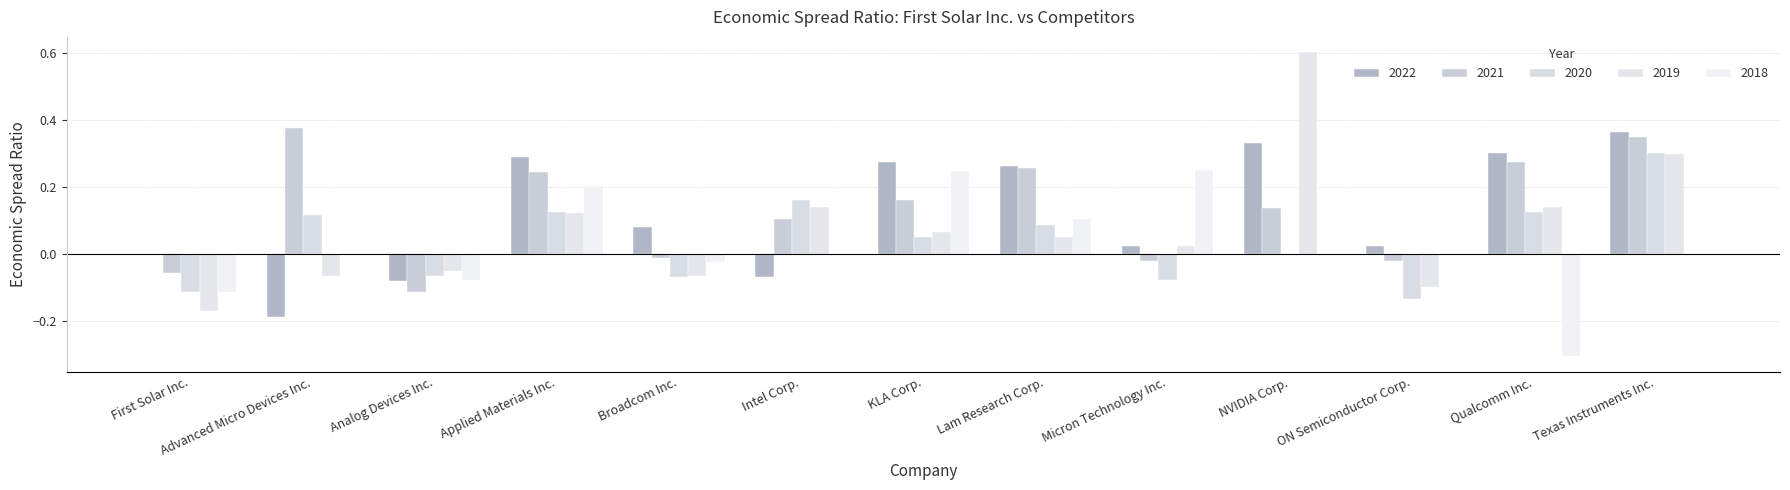

How many groups of bars are there?

13